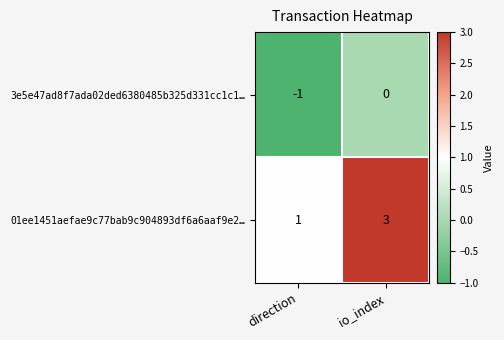

Which category has the highest value in the 3e5e47ad8f7ada02ded6380485b325d331cc1c1… series?

io_index